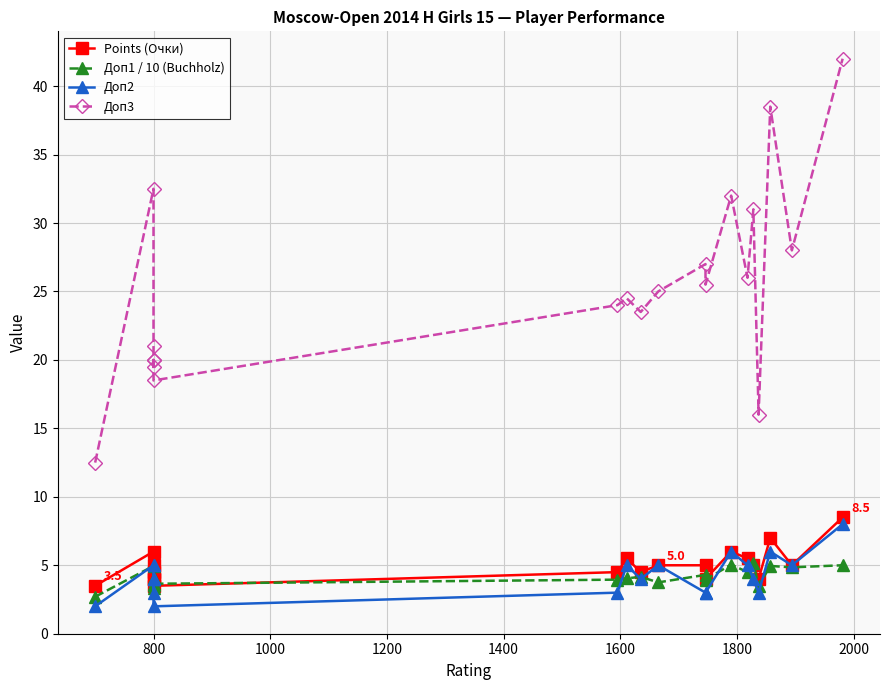

Does the chart display data point markers on the line(s)?

Yes